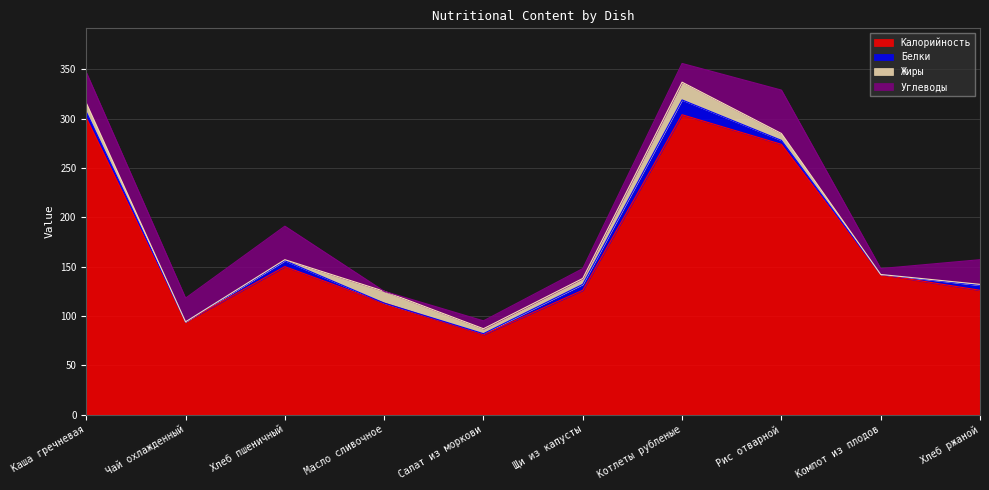

Between Хлеб пшеничный and Щи из капусты, which series saw the biggest shift?

Калорийность